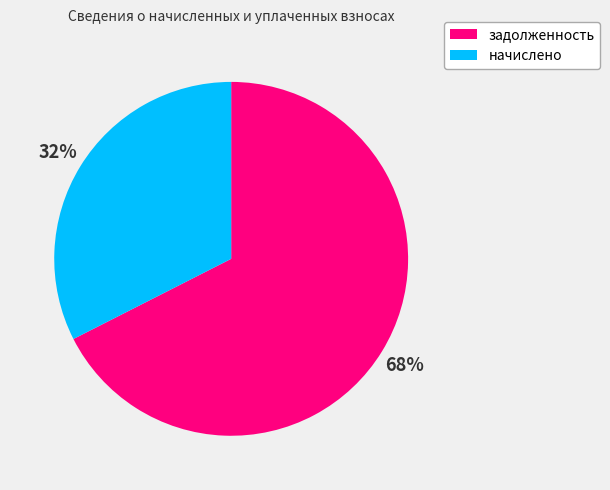

Does any single category account for the majority?

Yes